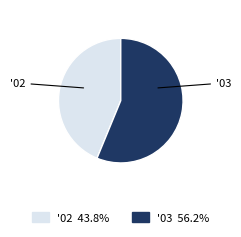

Is there a majority slice in this chart?

Yes